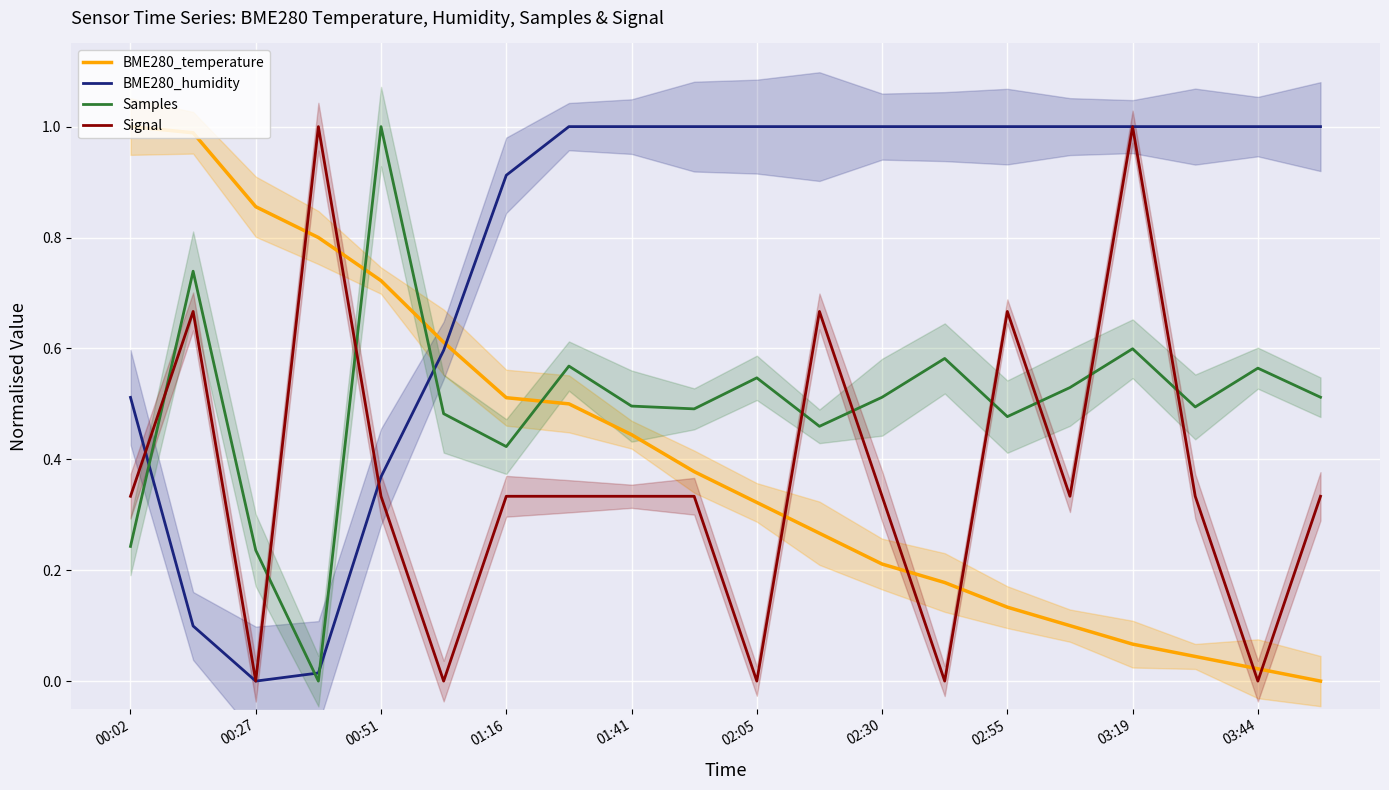

Does the chart display data point markers on the line(s)?

No